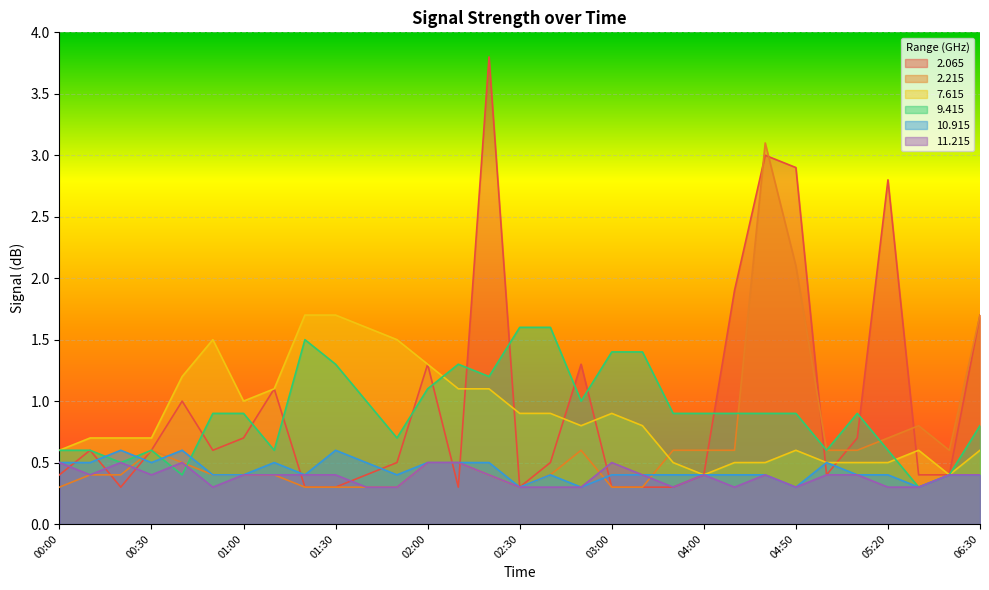

What are all the series names shown in the legend?

2.065, 2.215, 7.615, 9.415, 10.915, 11.215